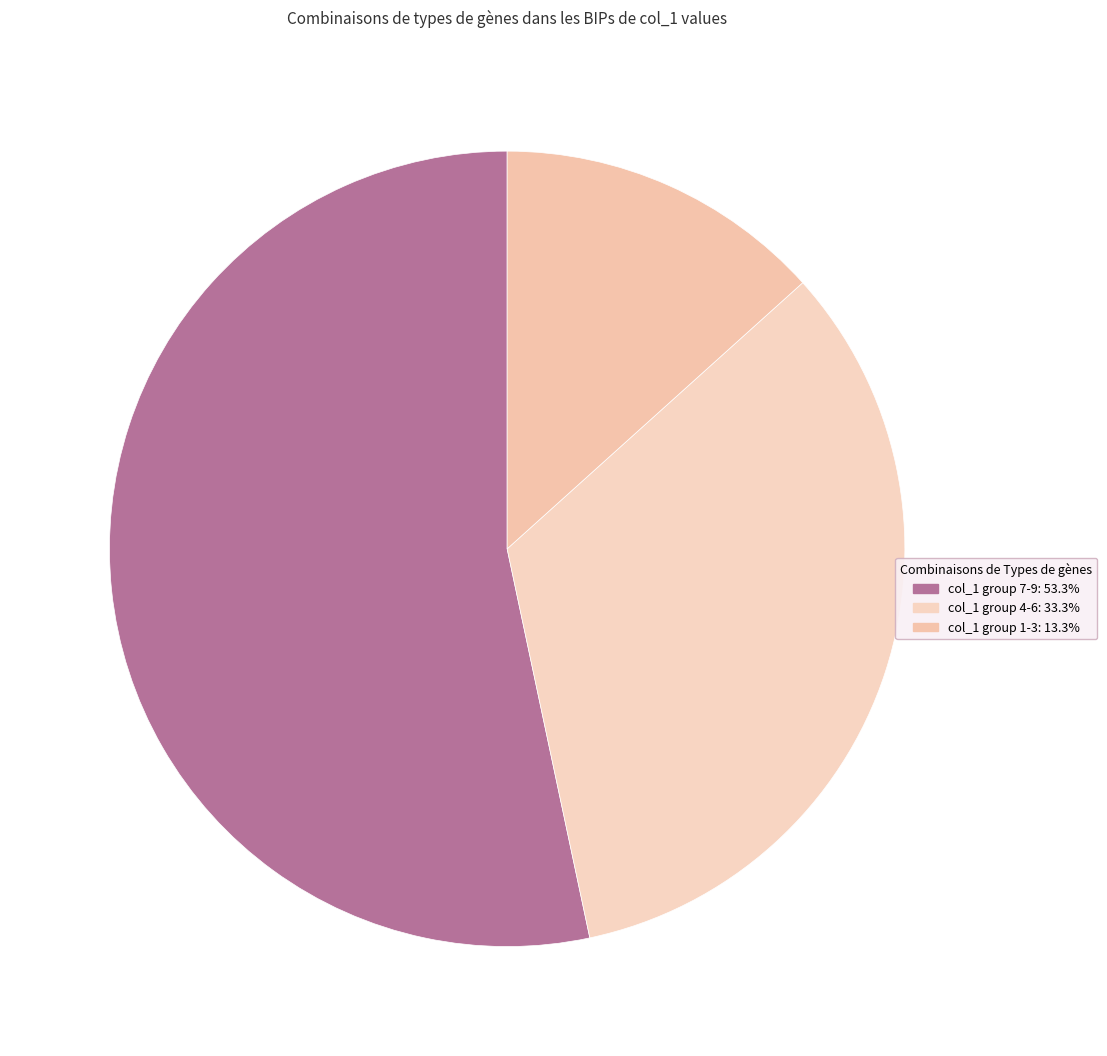

How many slices are in this pie chart?

3